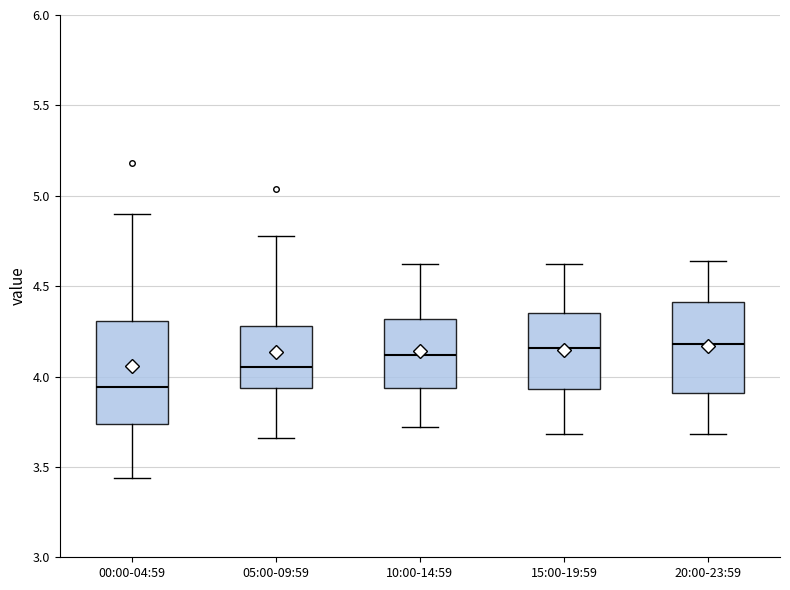

Which box has the lowest median line?

00:00-04:59